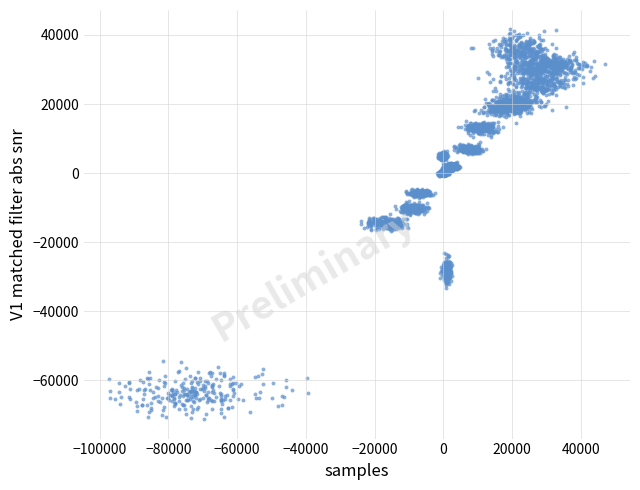

What is the range of Y values (max minus min)?

112815.4